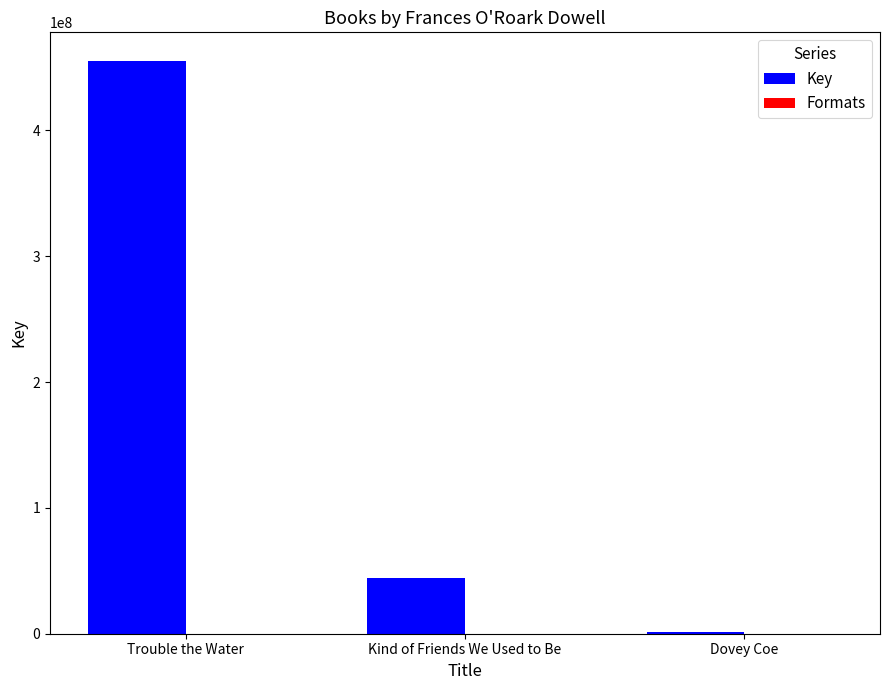

What is the highest value of the Key series?

455126116